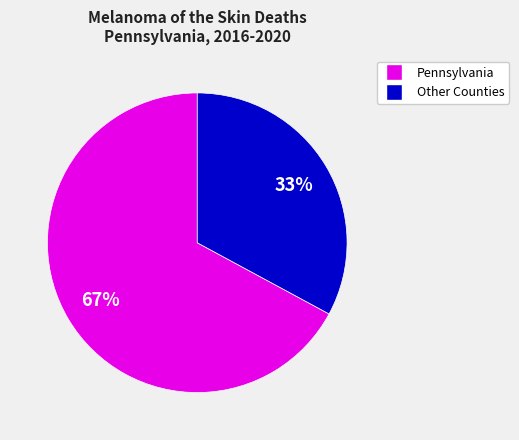

To the nearest percent, what is the average slice percentage?

50%